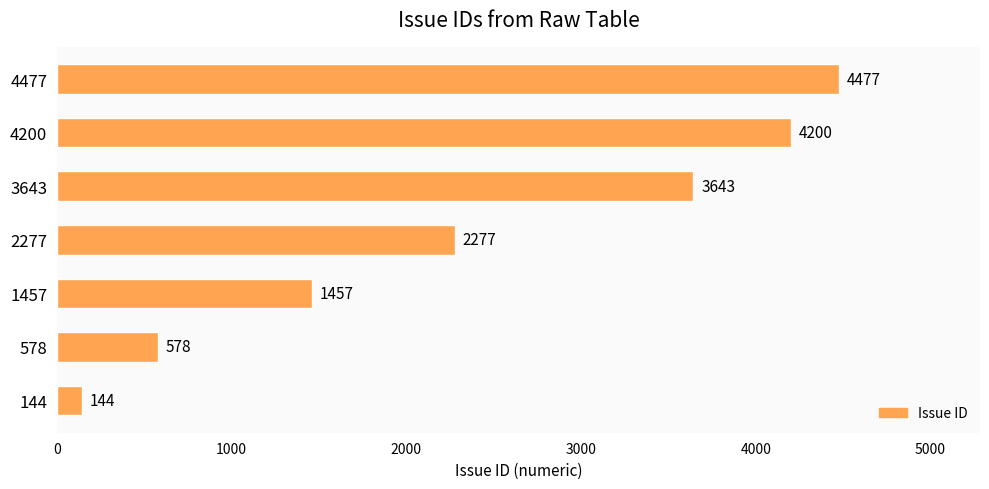

Between 4477 and 144, which is larger?

4477